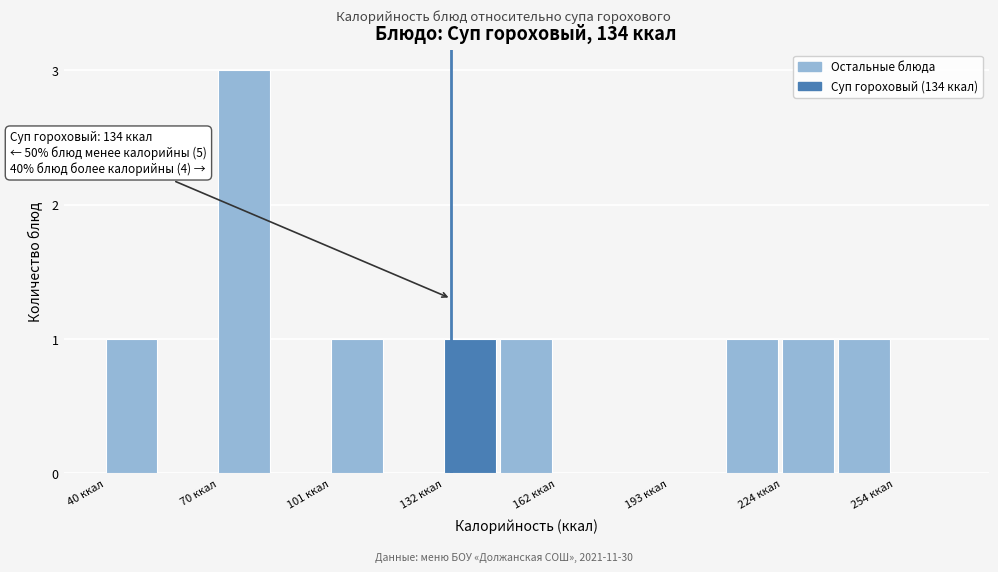

Read against the x-axis, roughly where is the centre of the tallest bar?

80